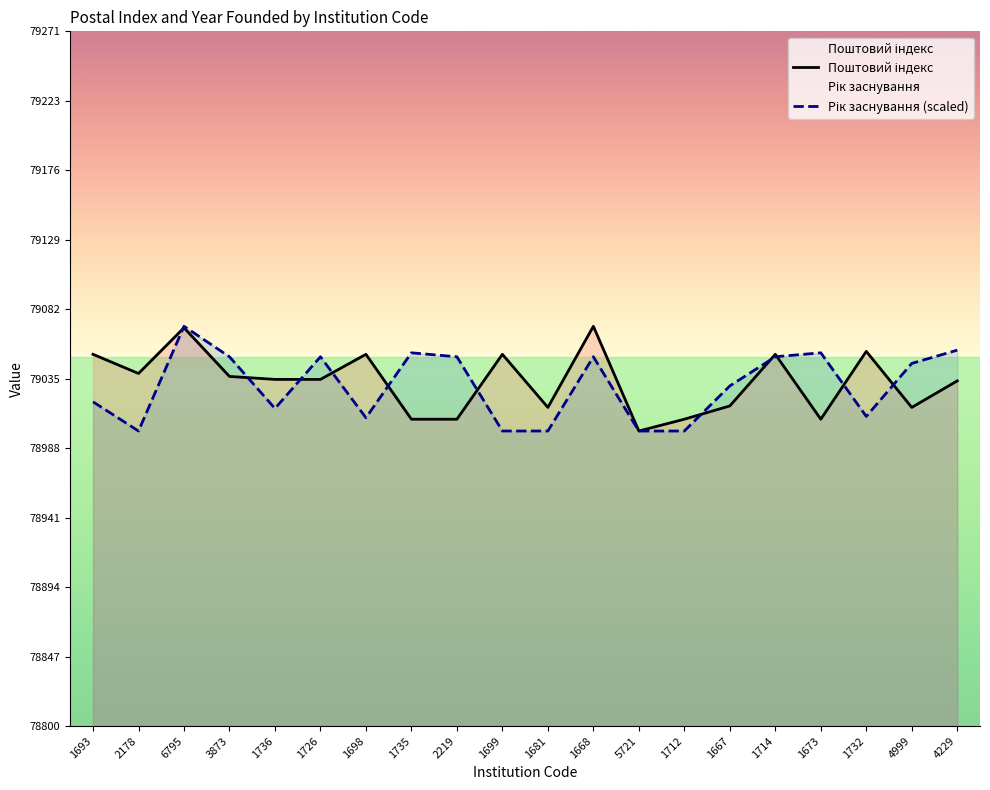

Rank the series at 1667 from lowest to highest value.

Поштовий індекс, Рік заснування (scaled)